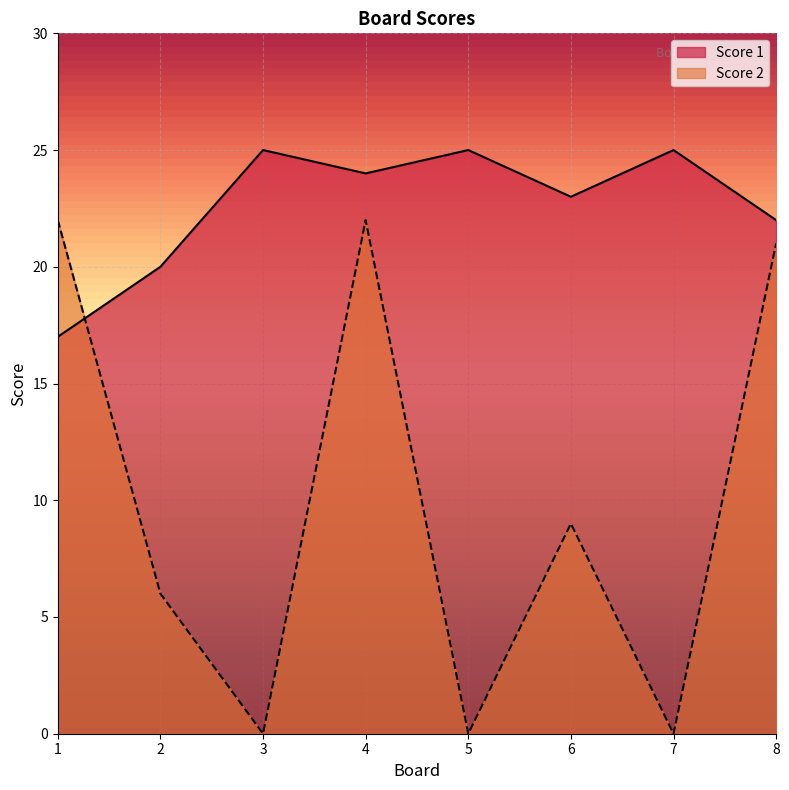

Reading left to right, transcribe all the data shown in this chart.

Score 1: 1=17	2=20	3=25	4=24	5=25	6=23	7=25	8=22
Score 2: 1=22	2=6	3=0	4=22	5=0	6=9	7=0	8=21